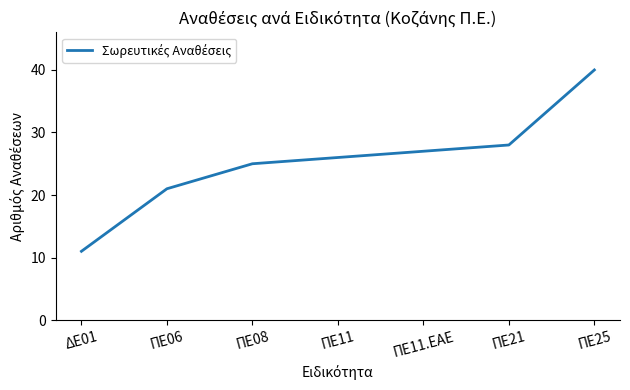

Is it true that the value at ΠΕ11 is 26?

True